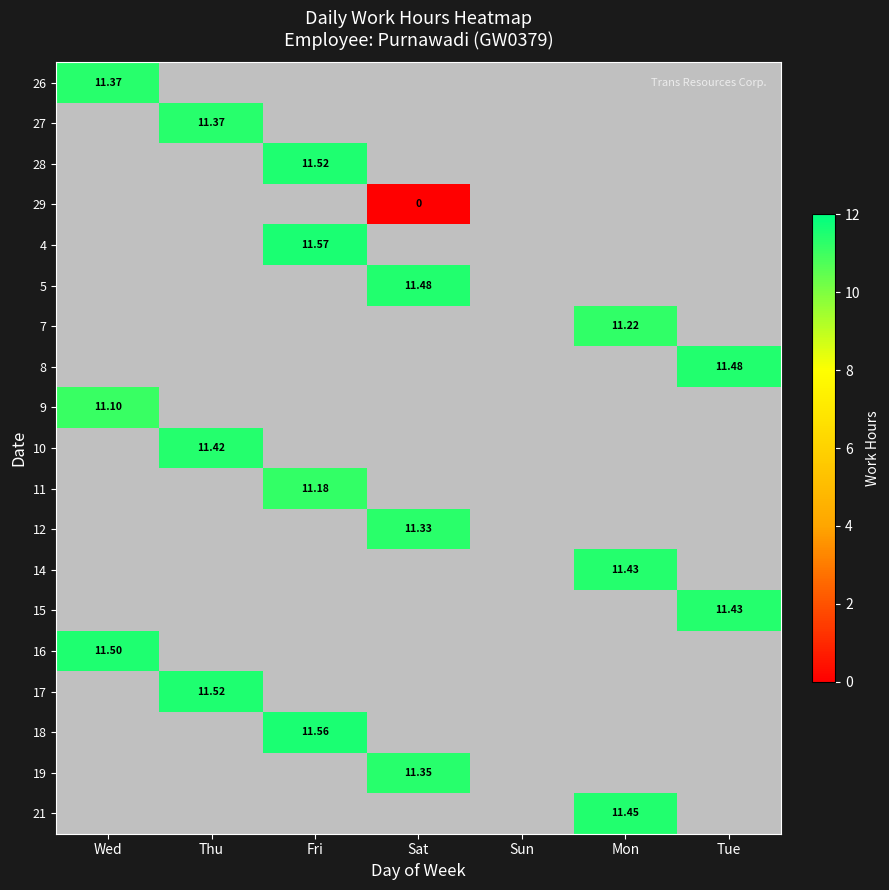

How many data points in 5 are above 11?

1